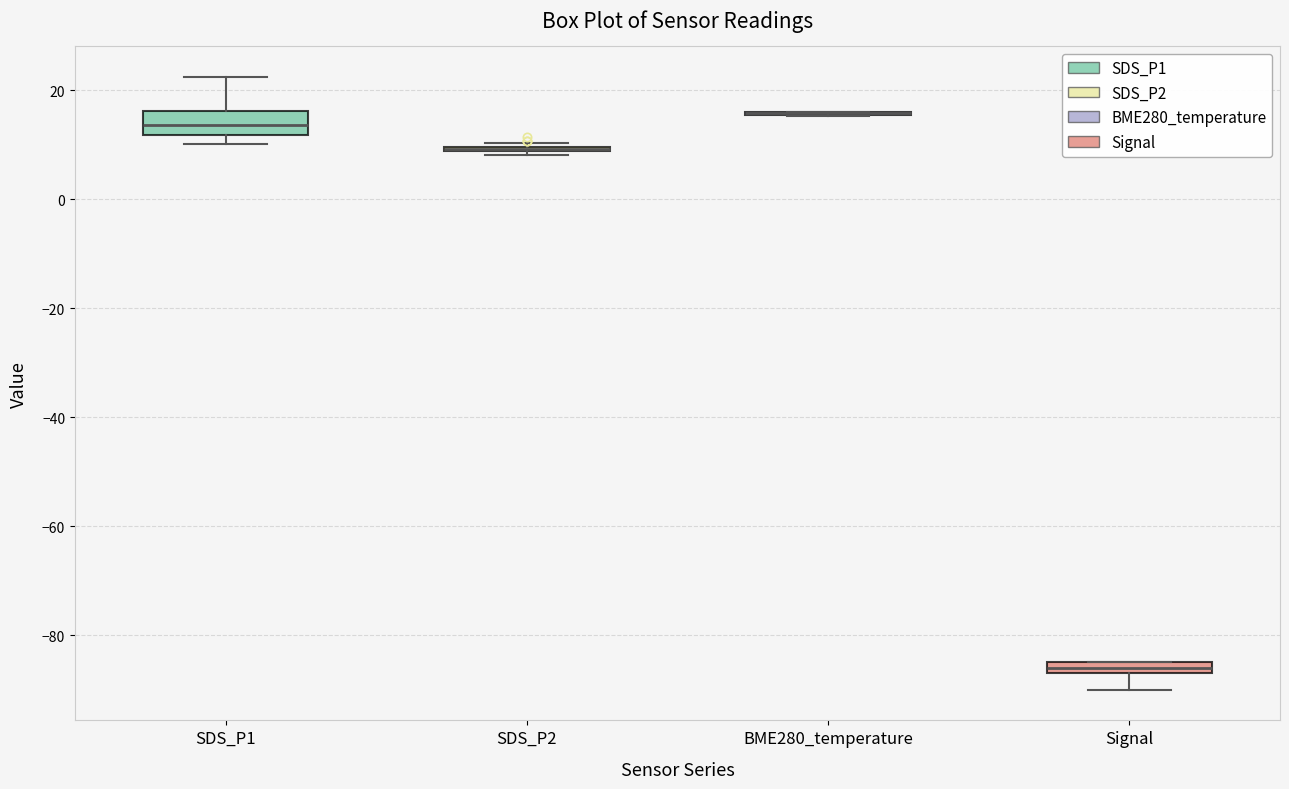

Where does the median line of the box for SDS_P1 sit on the y-axis? The values are not printed on the chart, so give them approximately, as read against the axis.

14